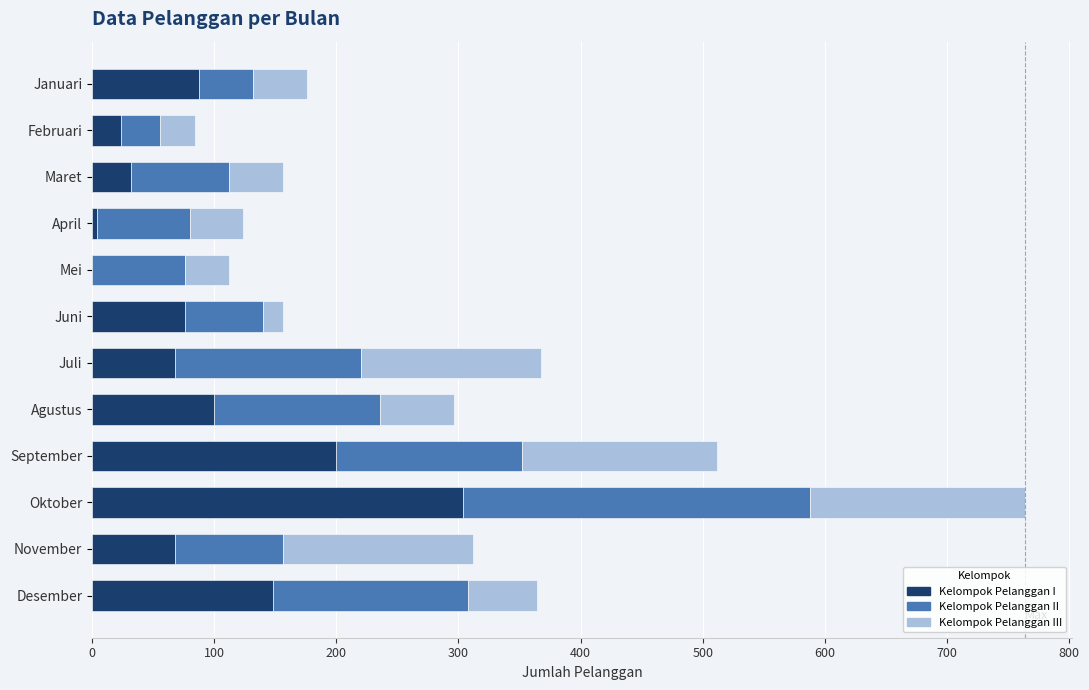

What are all the series names shown in the legend?

Kelompok Pelanggan I, Kelompok Pelanggan II, Kelompok Pelanggan III